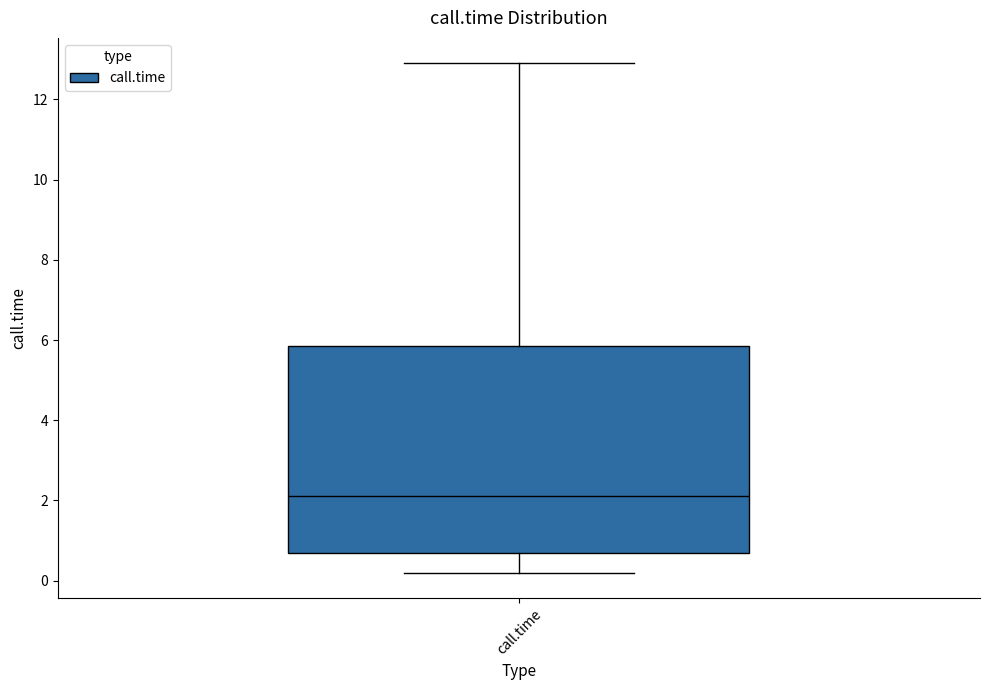

Where is the upper edge of the box for call.time on the y-axis? The values are not printed on the chart, so give them approximately, as read against the axis.

5.8